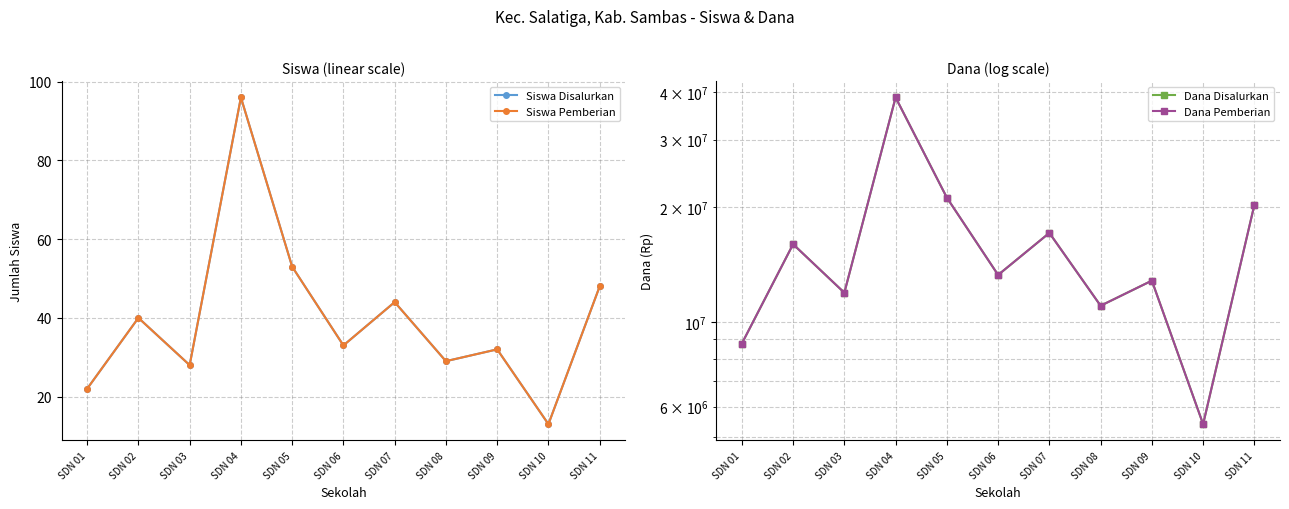

Rank the series at SDN 03 from lowest to highest value.

Siswa Disalurkan, Siswa Pemberian, Dana Disalurkan, Dana Pemberian